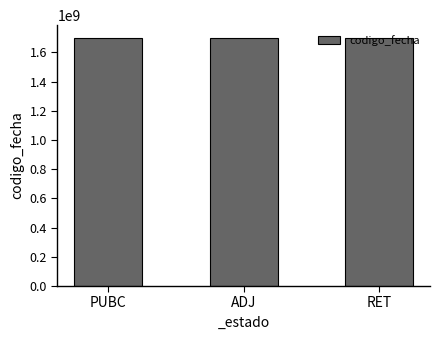

What value does the data have at RET?

1700043029